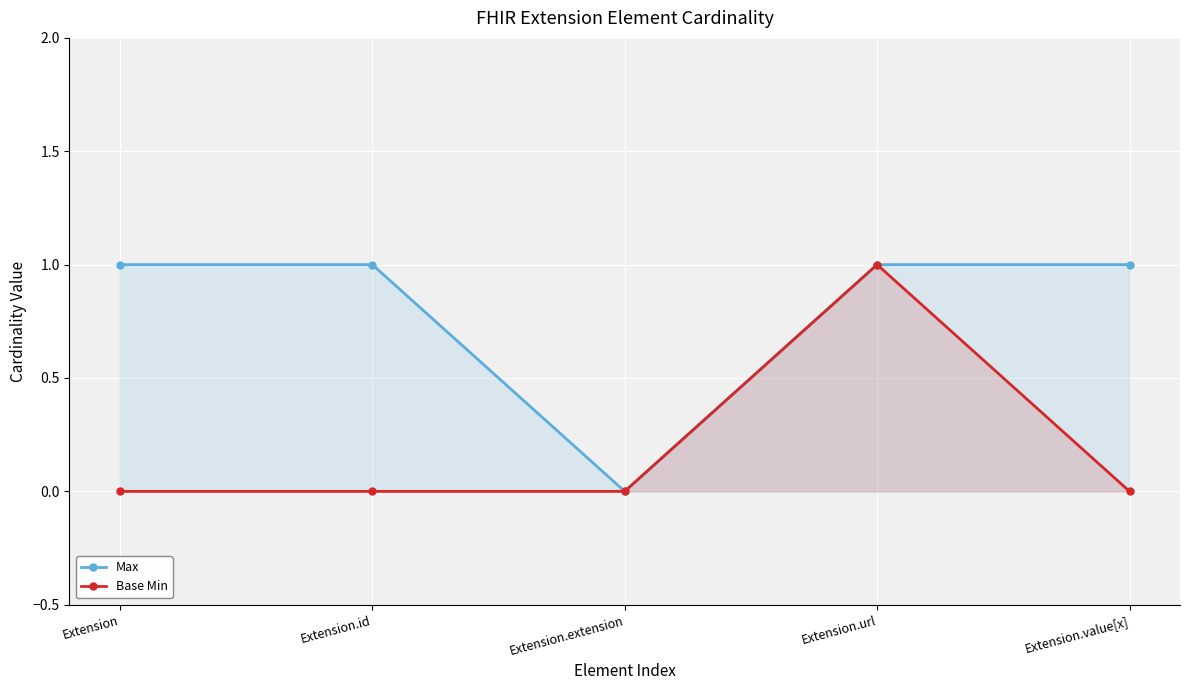

Count the number of categories in the chart.

5